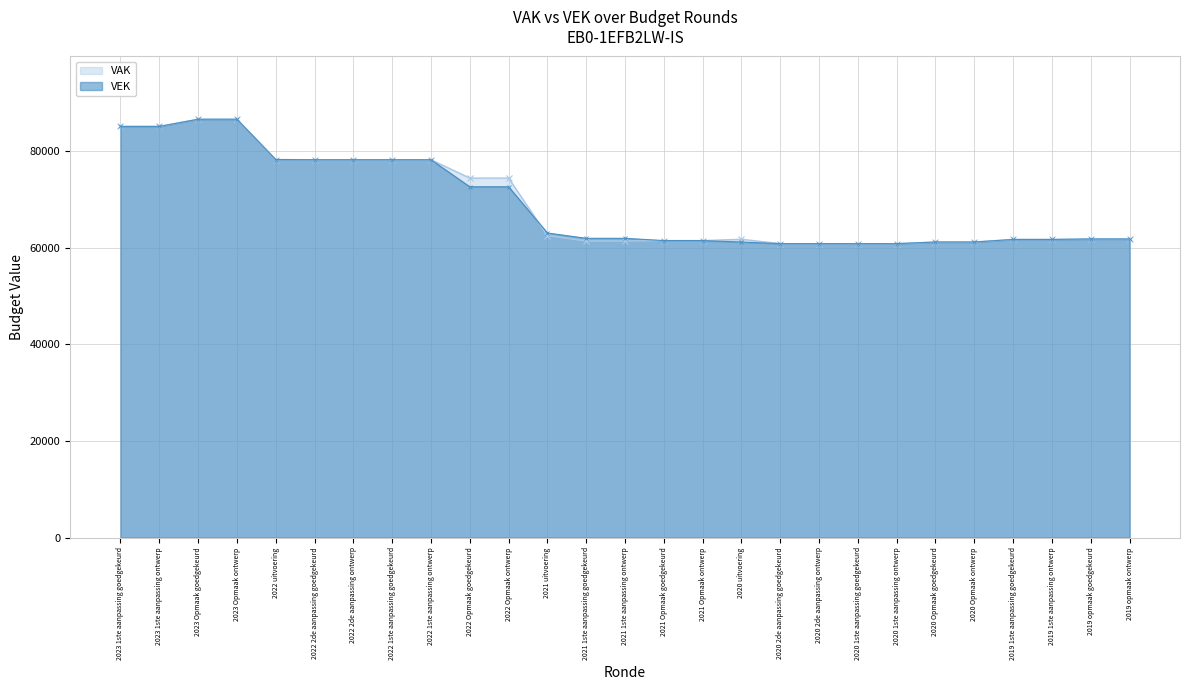

Reading left to right, transcribe all the data shown in this chart.

VAK: 85087	85087	86569	86569	78224	78190	78190	78190	78190	74394	74394	62475	61363	61363	61460	61460	61727	60827	60827	60827	60827	61164	61164	61696	61696	61793	61793
VEK: 85087	85087	86569	86569	78235	78190	78190	78190	78190	72594	72594	63030	61929	61929	61460	61460	61160	60827	60827	60827	60827	61164	61164	61696	61696	61793	61793